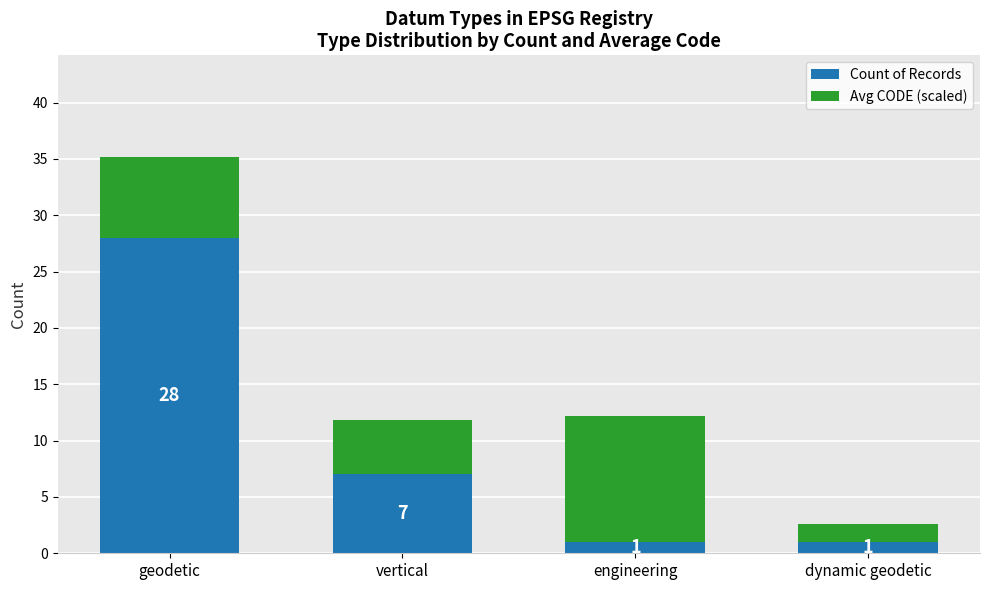

True or false: Count of Records has a value of 1.0 at dynamic geodetic.

True